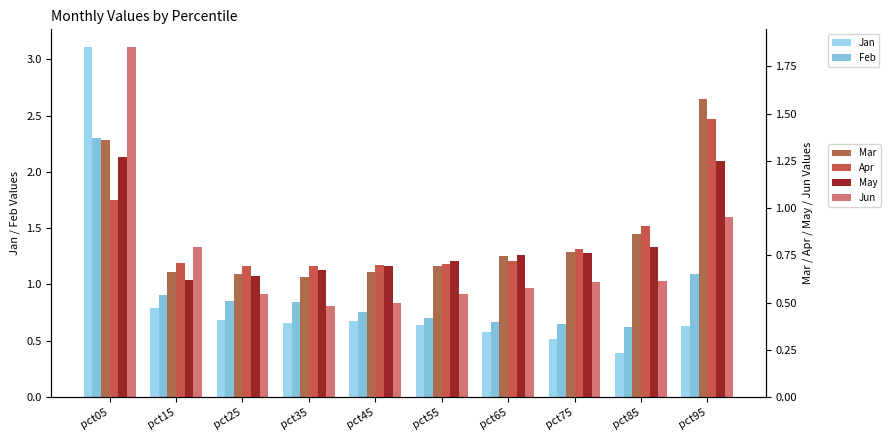

At pct35, list the series in order from largest to smallest.

Feb, Apr, May, Jan, Mar, Jun